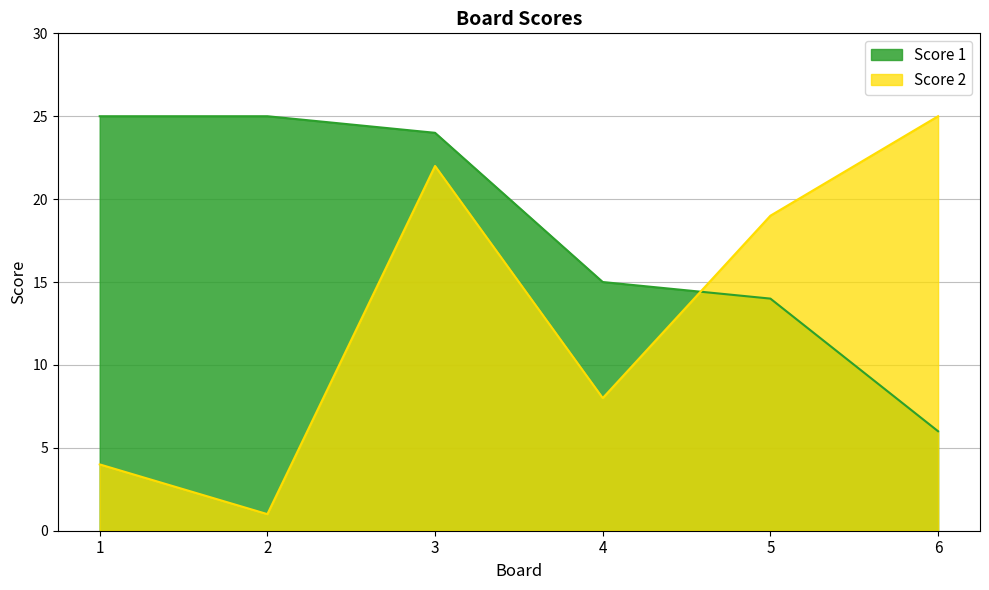

Does the chart display data point markers on the line(s)?

No